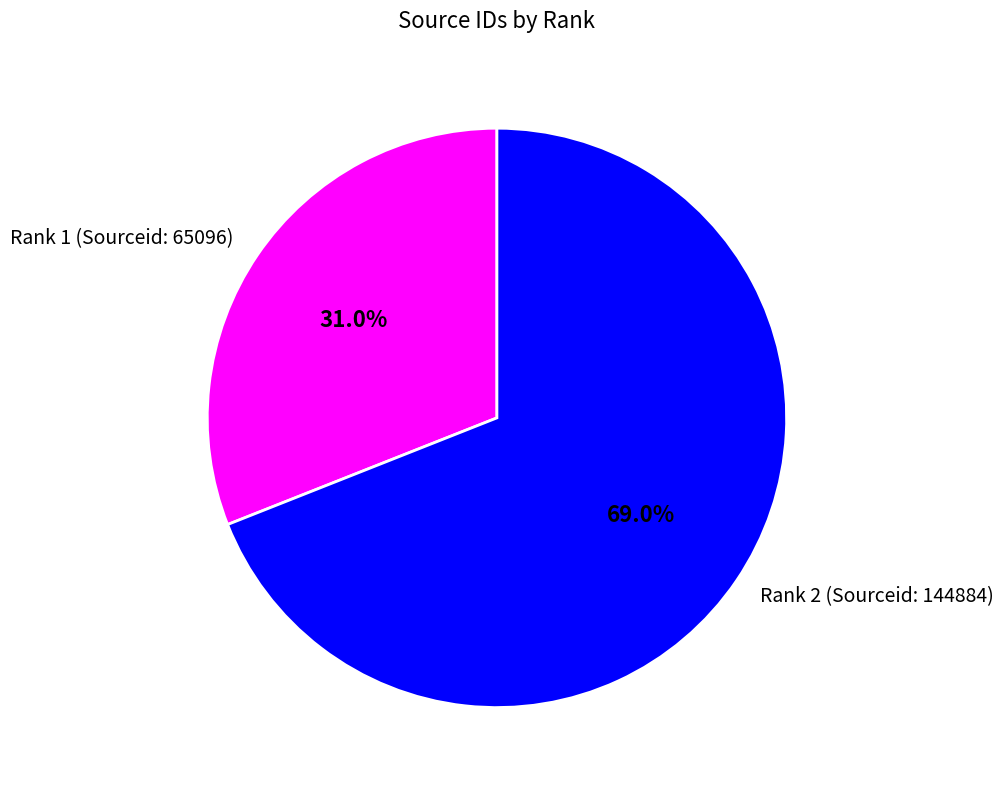

Count the number of slices in the pie.

2